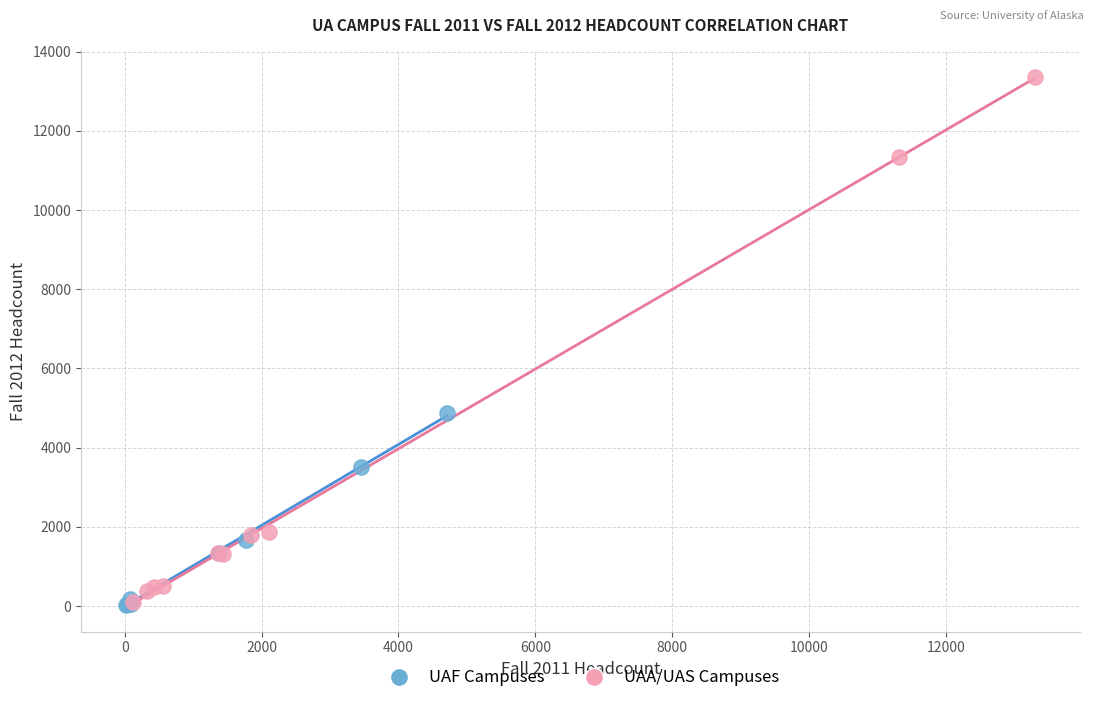

Which series contains the highest Y value?

UAA/UAS Campuses